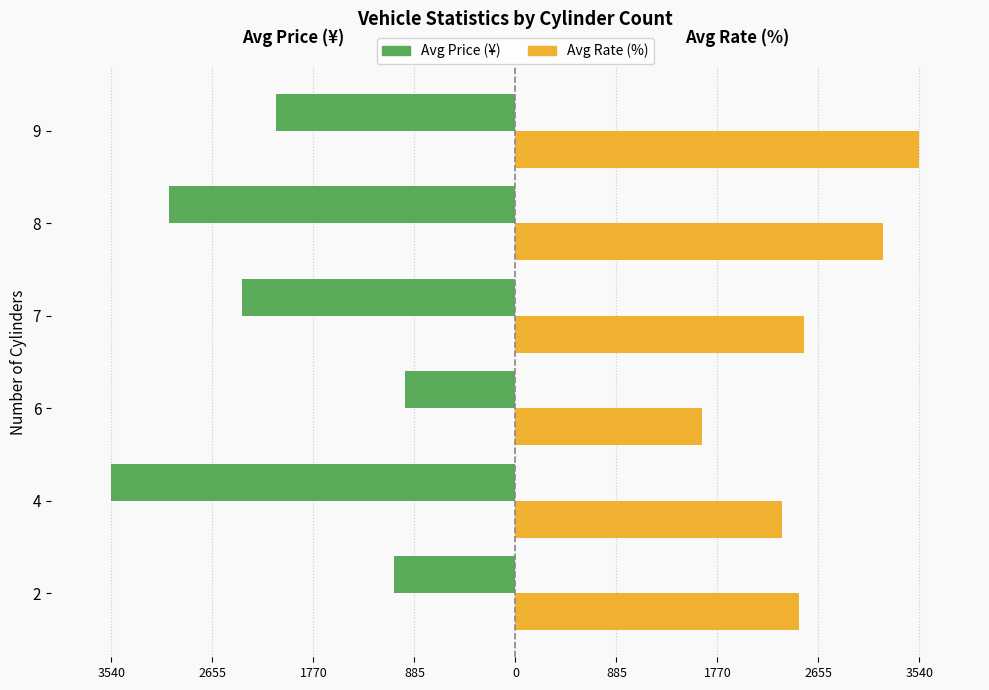

How many values in the Avg Rate (%) series exceed 2528?

3